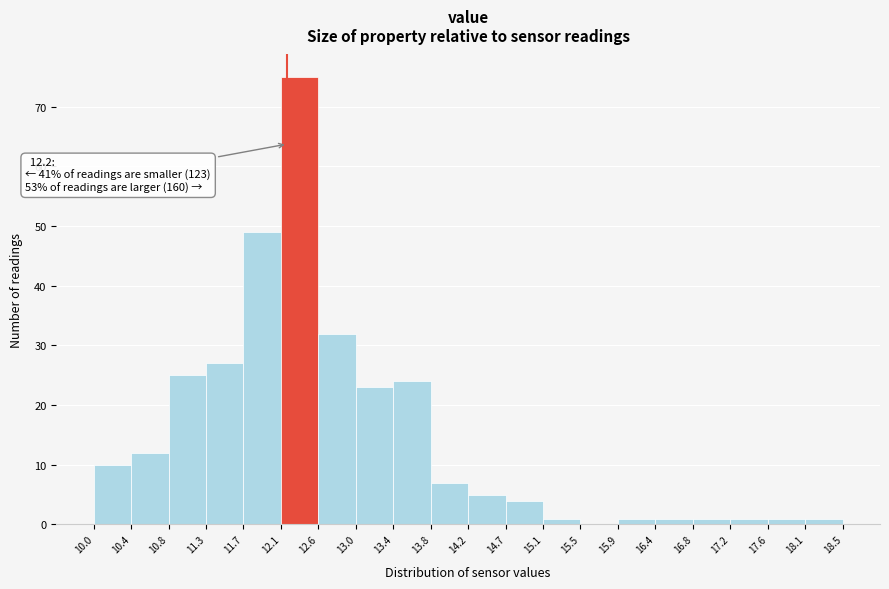

Which range on the x-axis has the tallest bar?

12.1 to 12.6